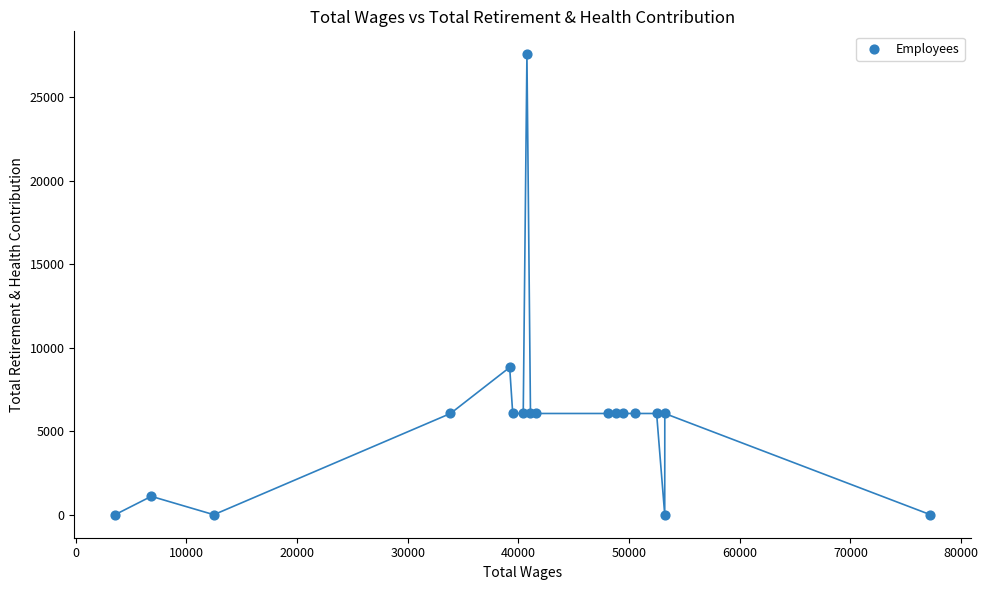

What Y value in the scatter plot is closest to 13780?

8820